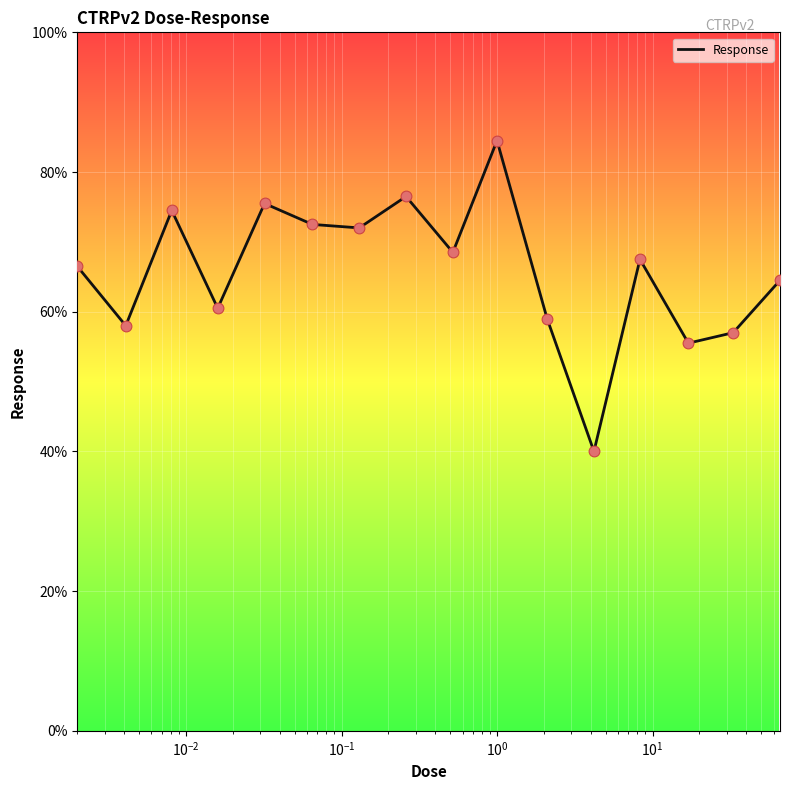

What is the difference between the maximum and minimum values?

44.5